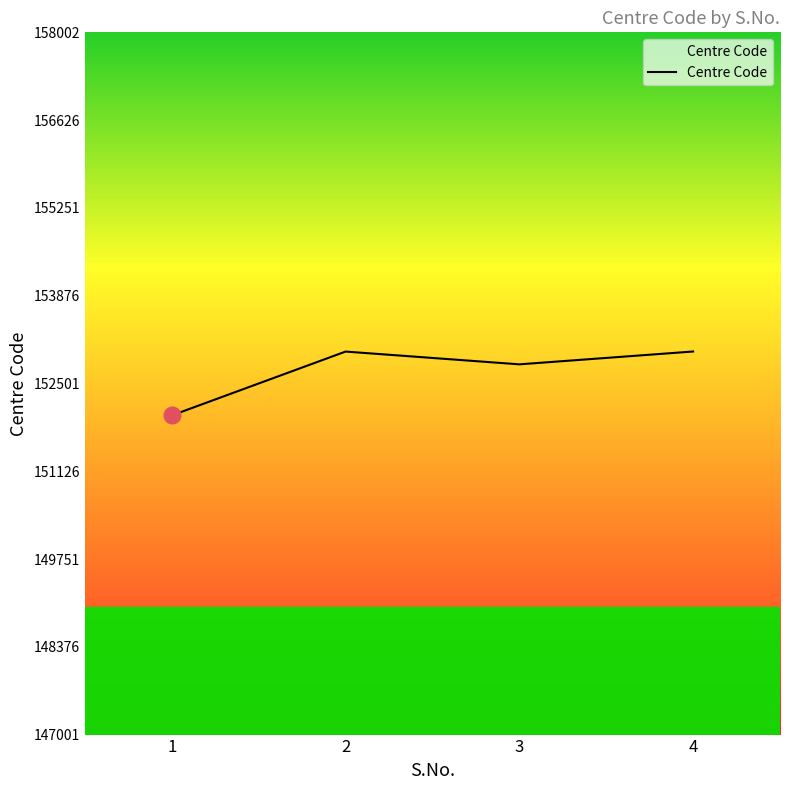

What is the sum of all values?

610805